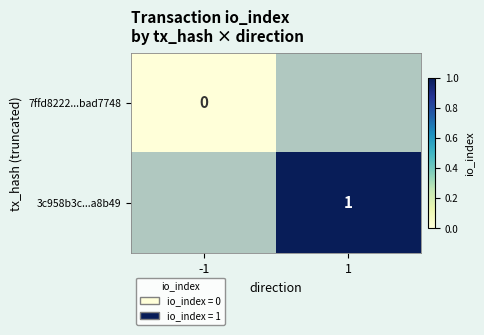

Count the number of categories in the chart.

2